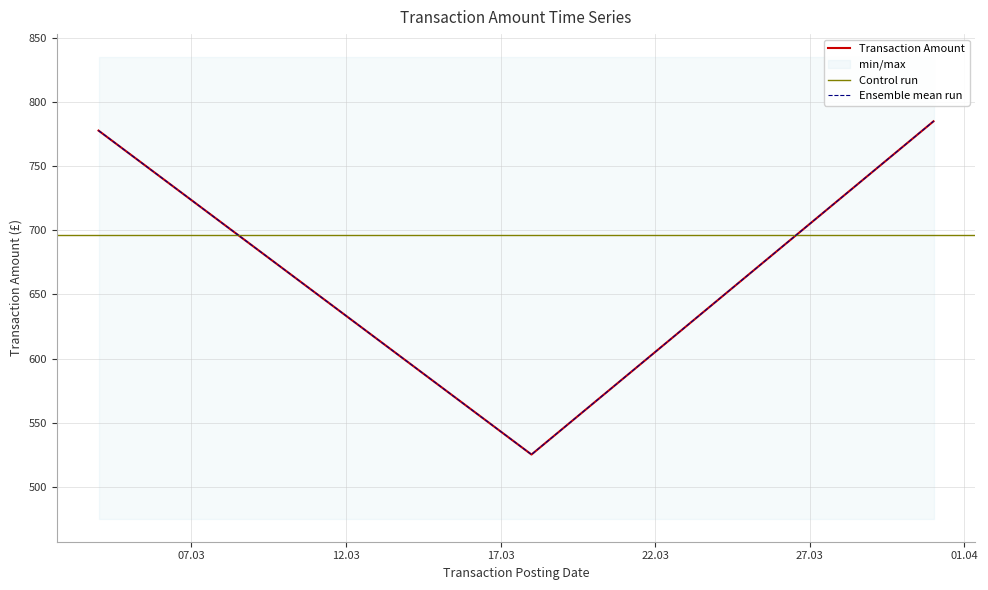

Reading left to right, extract all data points from this chart.

2014-03-04=777.8	2014-03-18=525.1	2014-03-31=785.0